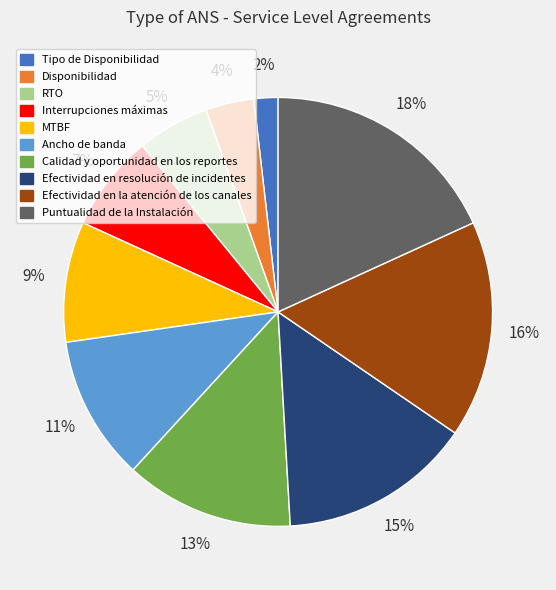

Which category has the smallest portion of the pie?

Tipo de Disponibilidad